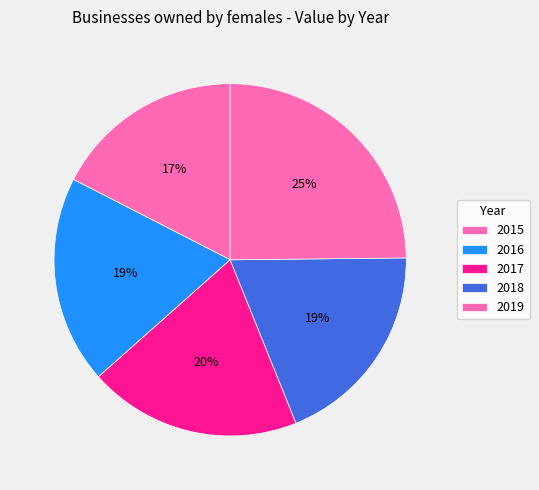

Count the number of slices in the pie.

5